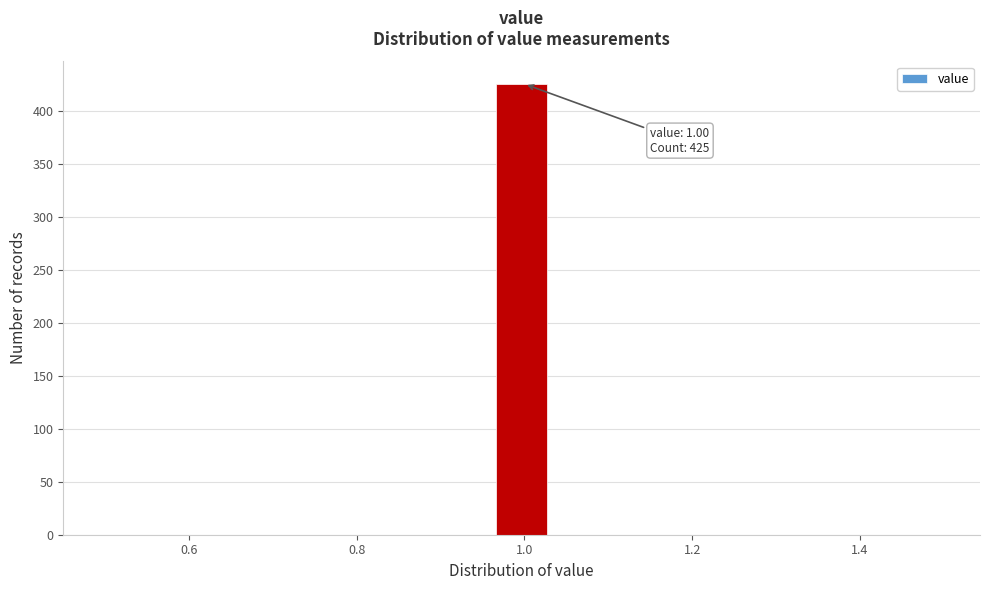

Around what value on the x-axis is the tallest bar? Give the approximate position of its centre, as read against the axis.

1.00